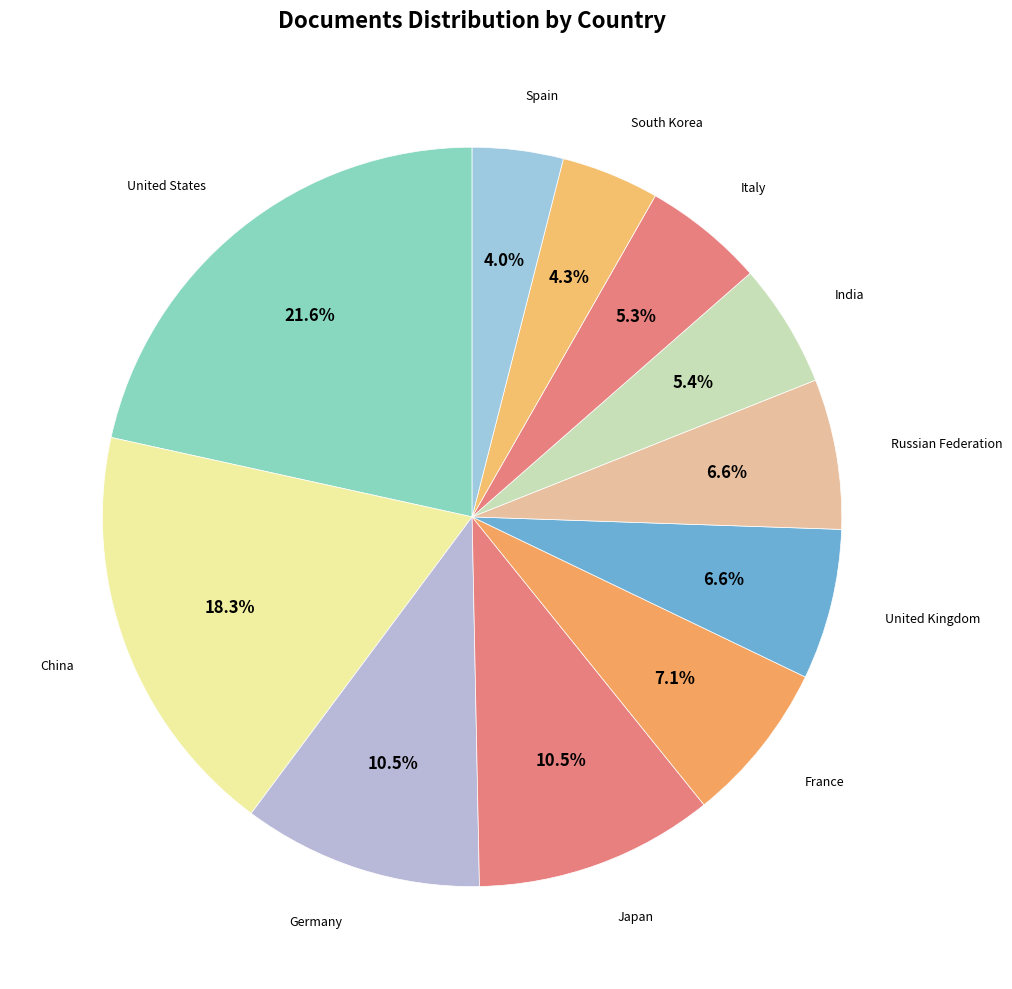

What percentage is the United States slice, to the nearest percent?

22%